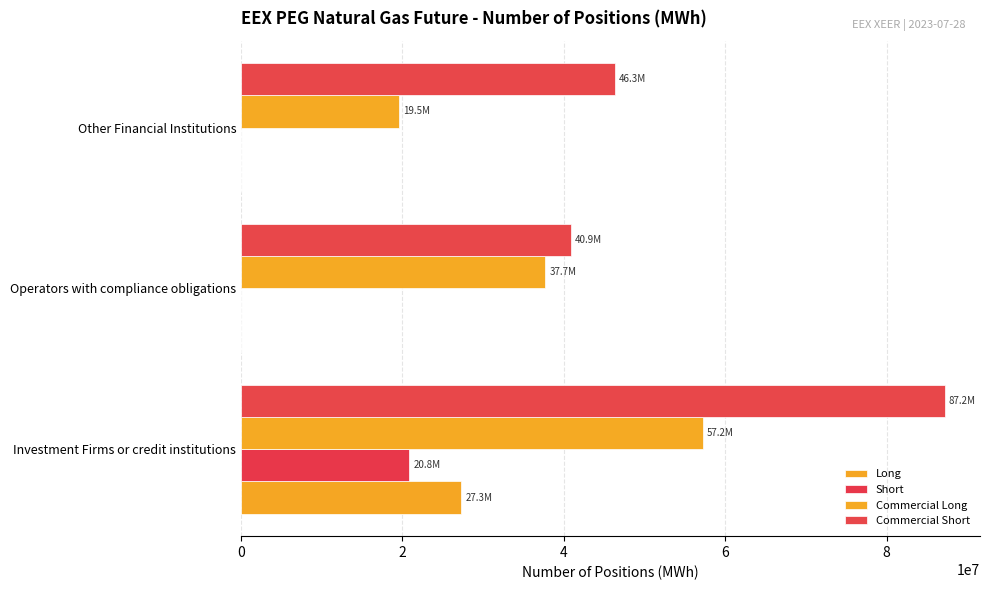

Reading left to right, list all the values displayed in this chart.

Long: 27301446.0	0.0	0.0
Short: 20849078.0	0.0	0.0
Commercial Long: 57212012.0	37685448.0	19526564.0
Commercial Short: 87206360.0	40914273.0	46292087.0